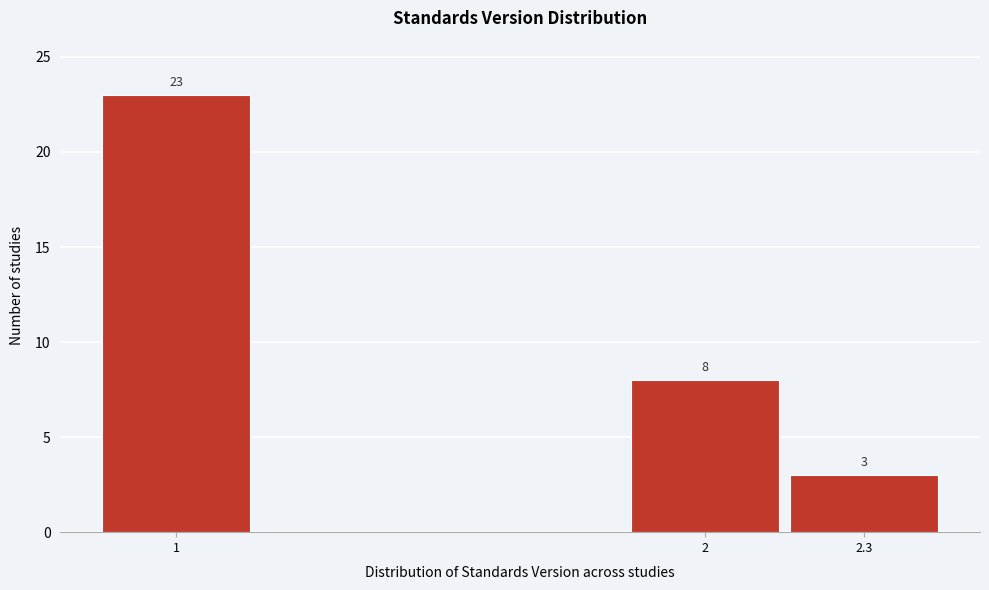

Reading left to right, what are all the values shown in this chart?

23	8	3